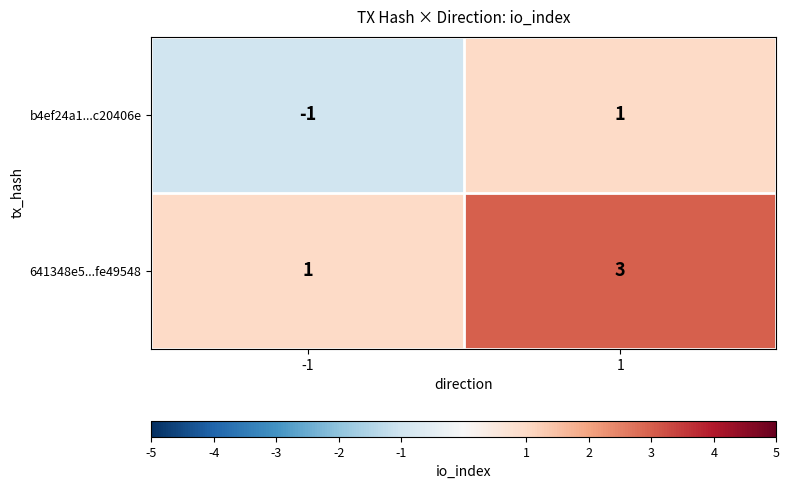

List the series in order of their overall mean, lowest first.

b4ef24a1...c20406e, 641348e5...fe49548